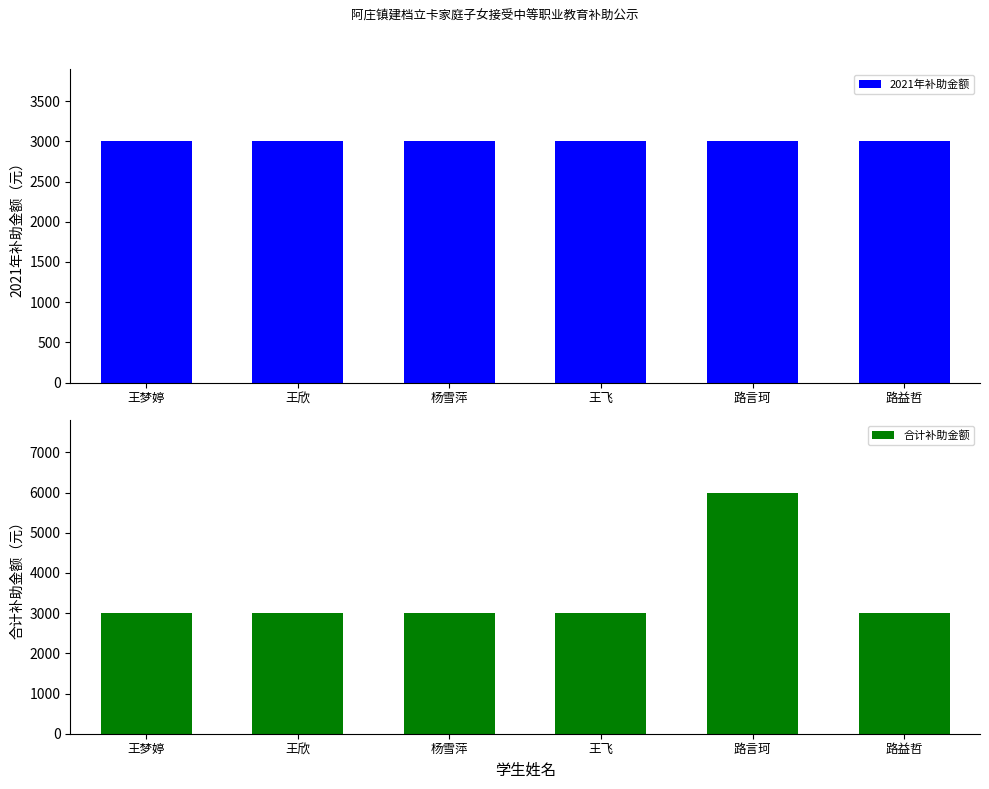

The 合计补助金额 series shows 3000 at 王梦婷. True or false?

True